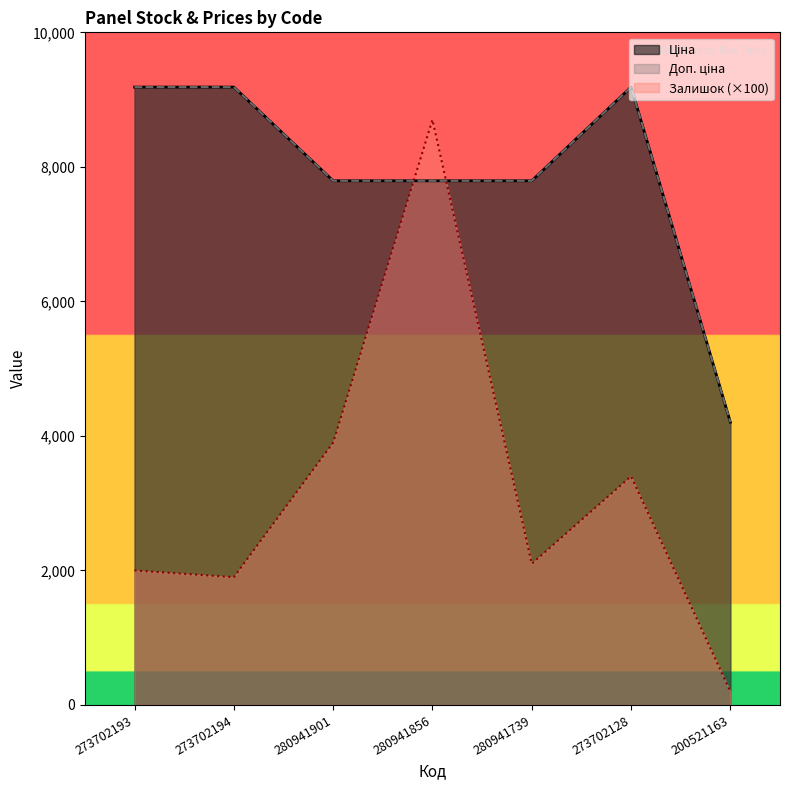

What is the difference between the second highest and second lowest values in the Залишок series?

2000.0